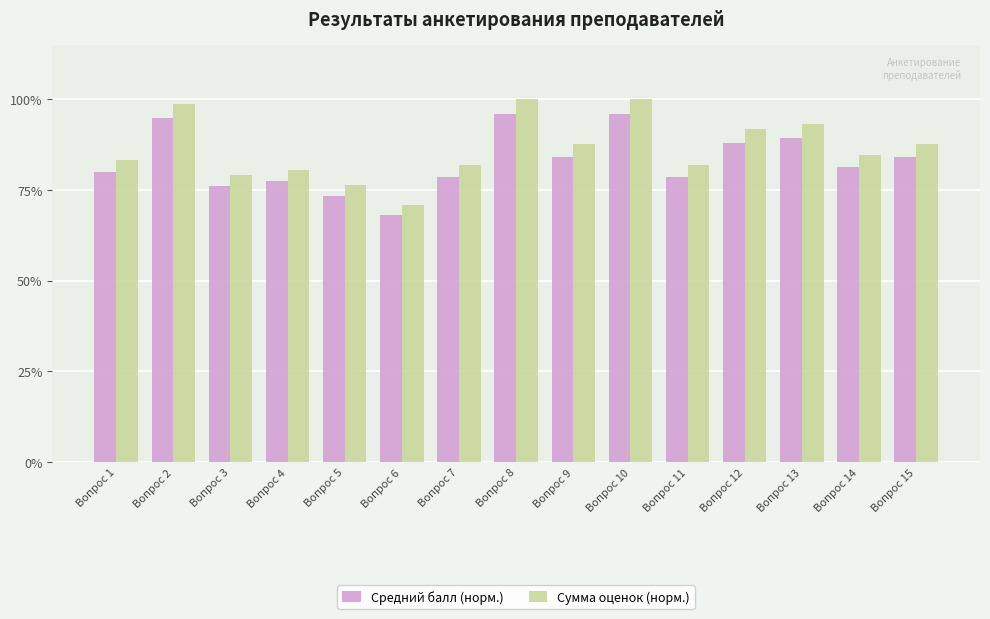

Which category has the highest value across all series?

Вопрос 8